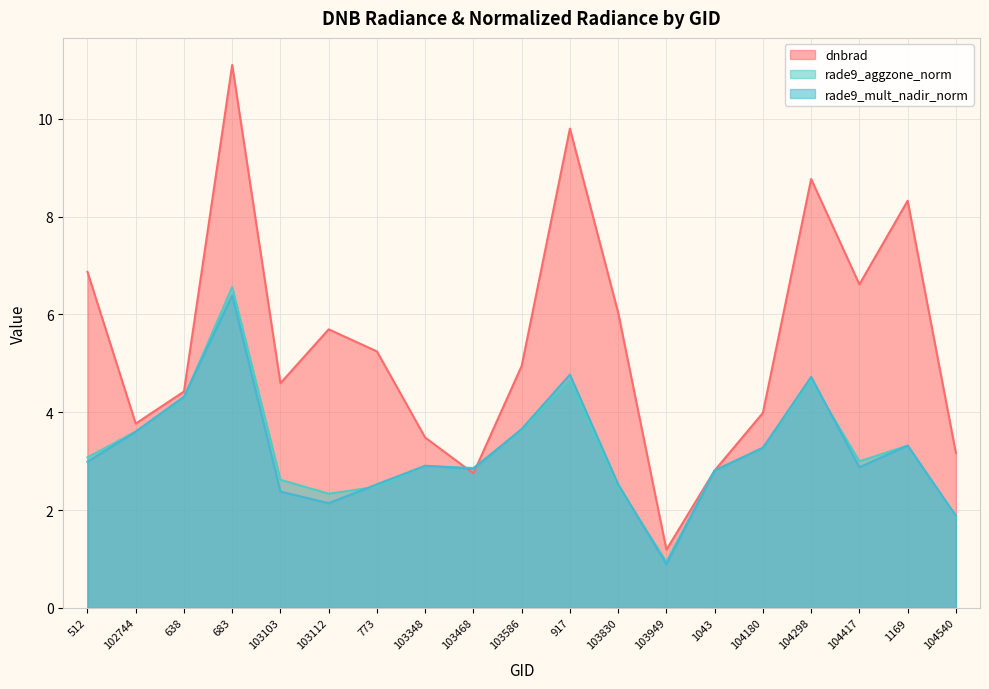

At how many categories does at least one series exceed 3?

16